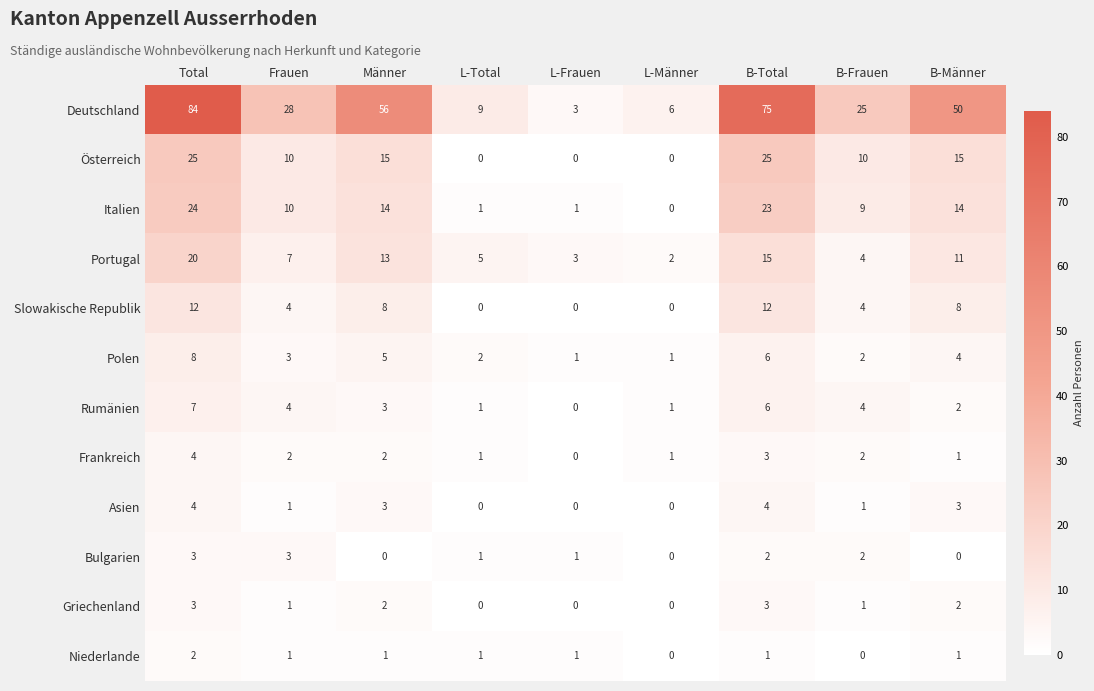

Is the value of Slowakische Republik at L-Total greater than the value of Asien at B-Männer?

No